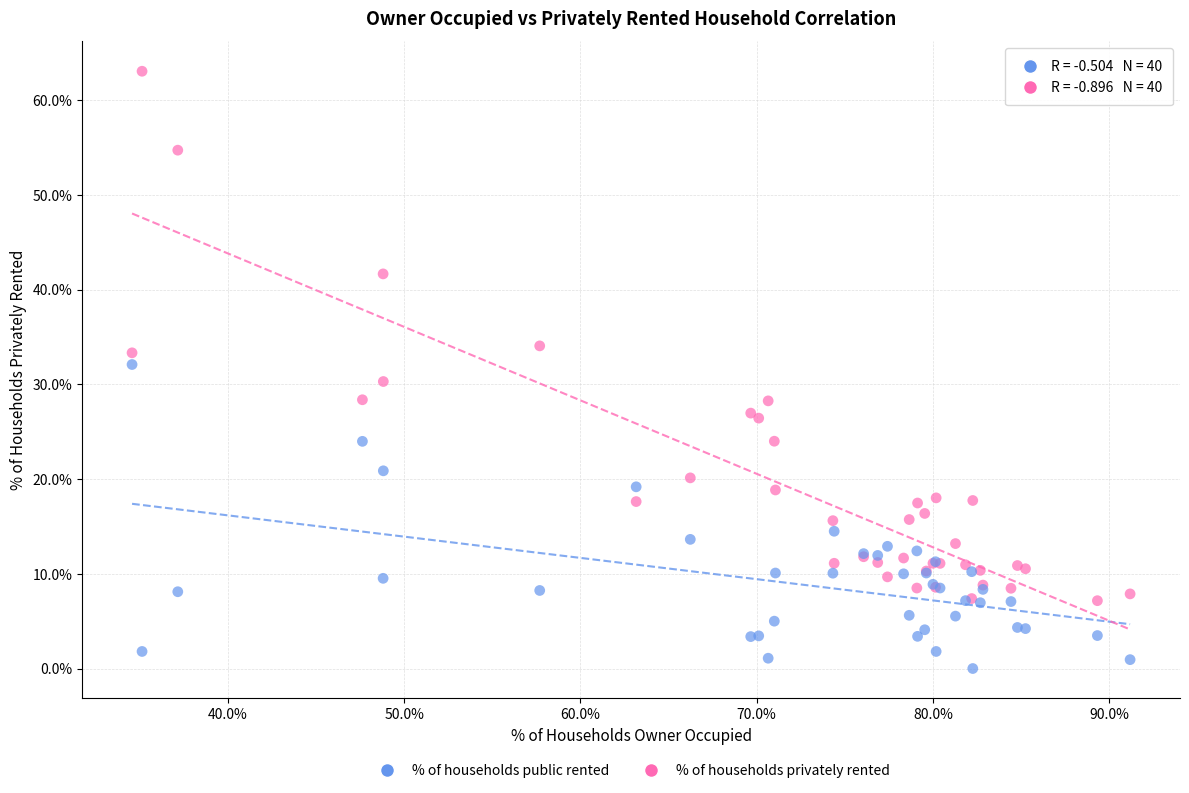

What is the X range (max minus min) for the scatter plot?

56.6